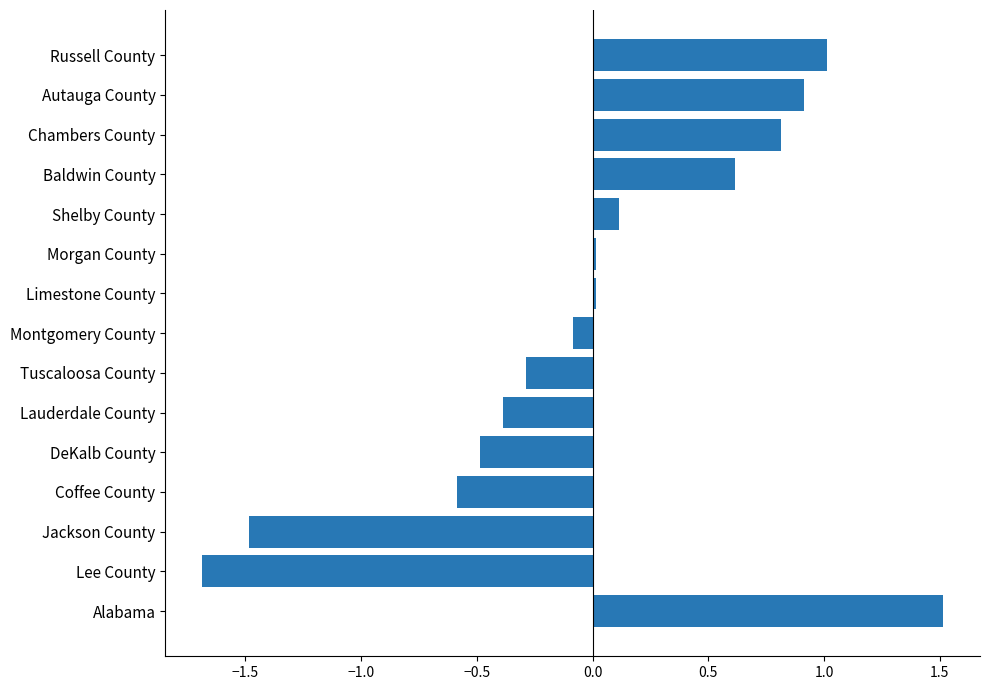

What is the approximate value at Coffee County?

-0.6